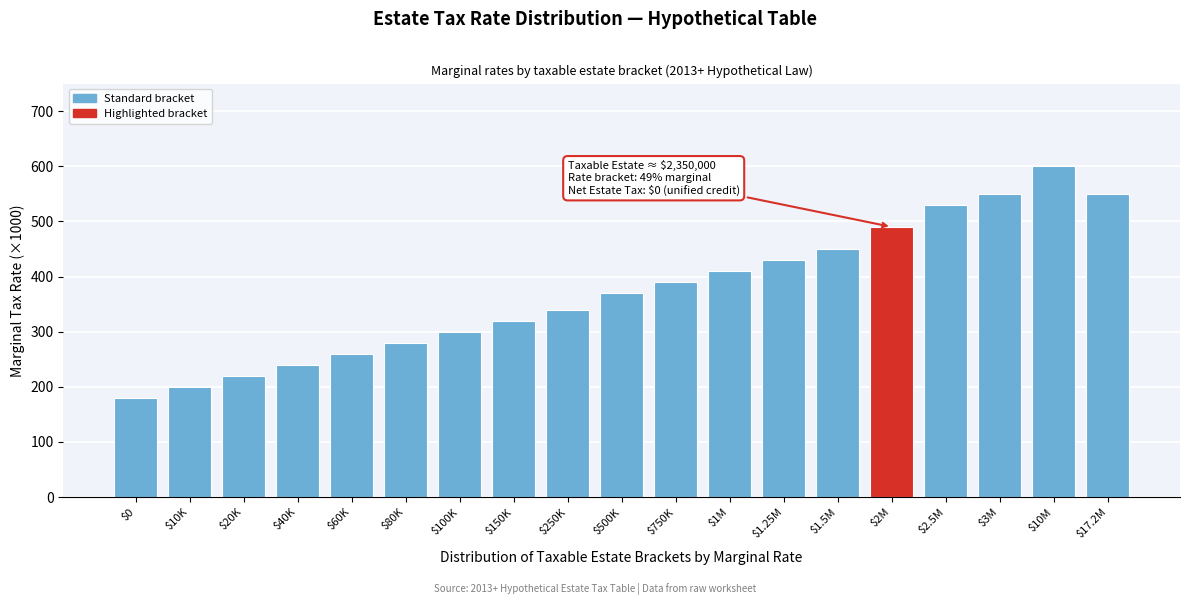

Reading left to right, transcribe all the data shown in this chart.

180	200	220	240	260	280	300	320	340	370	390	410	430	450	490	530	550	600	550